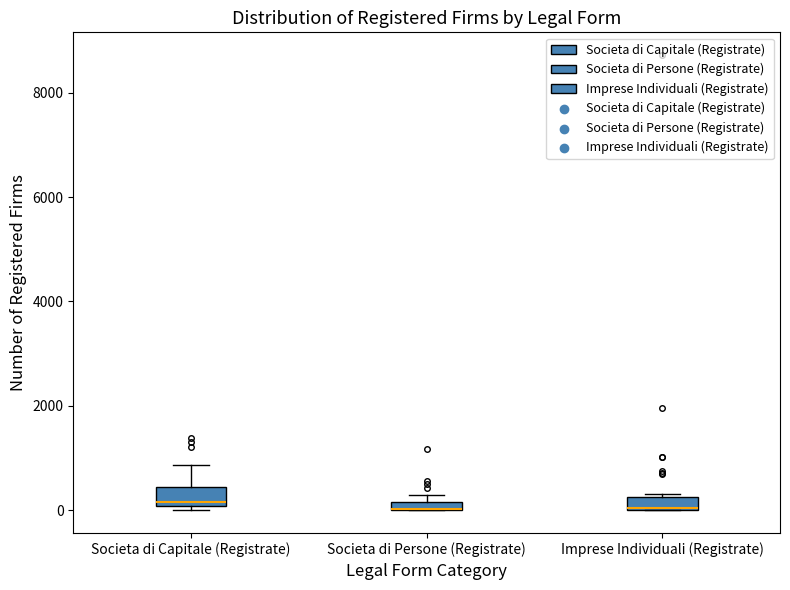

Where is the lower edge of the box for Societa di Capitale (Registrate) on the y-axis? The values are not printed on the chart, so give them approximately, as read against the axis.

0